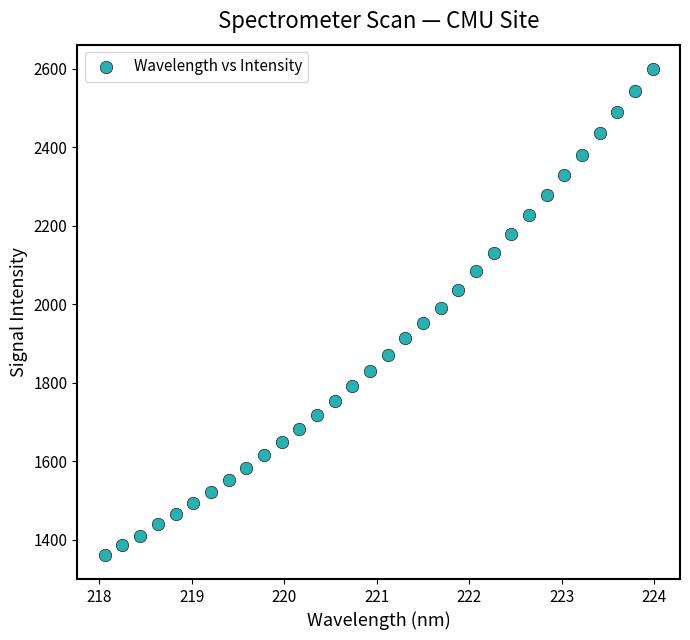

What is the range of X values (max minus min)?

5.9